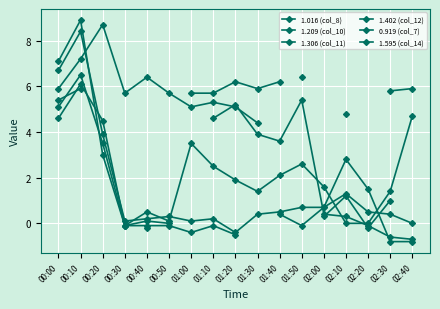

True or false: 0.919 (col_7) and 1.595 (col_14) intersect in this chart.

True